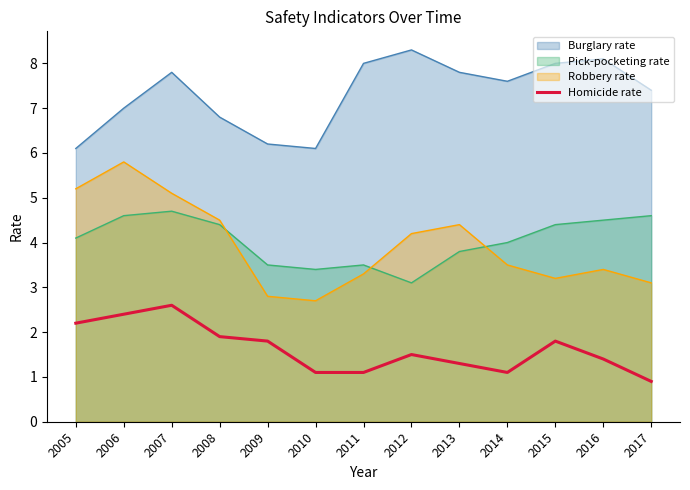

At which label does the data first exceed 1?

2005